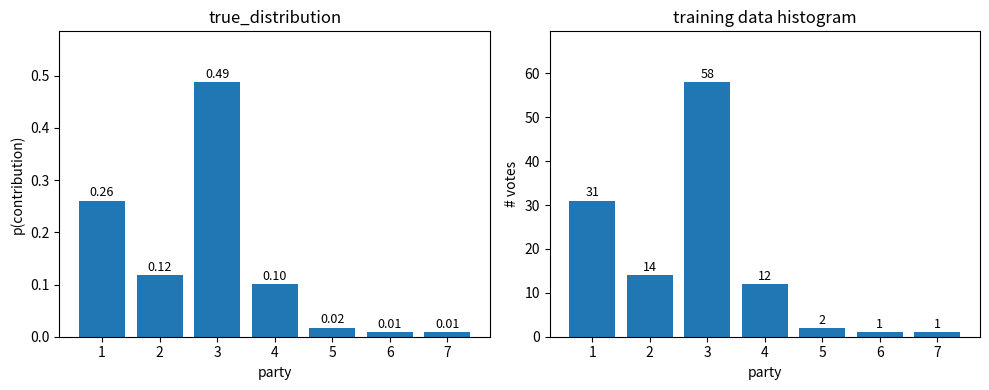

Count the number of data series in this chart.

1